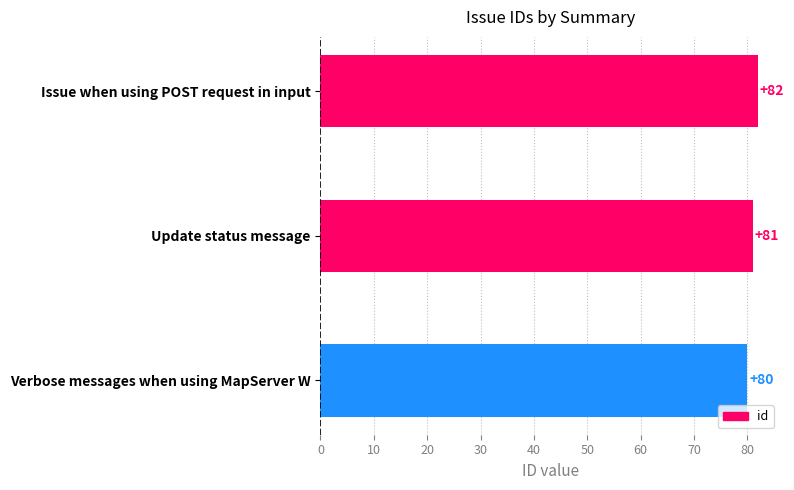

How many values are between 80 and 82?

3